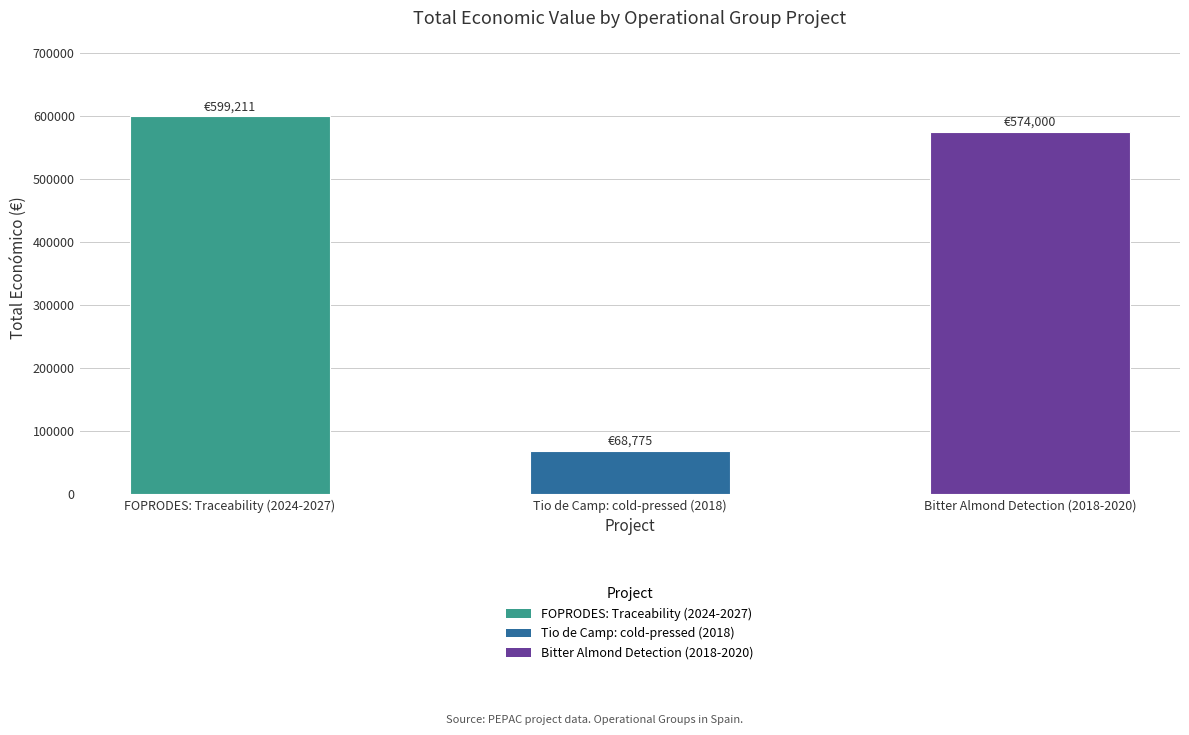

The chart shows a value of 153319 at FOPRODES: Traceability (2024-2027). True or false?

False